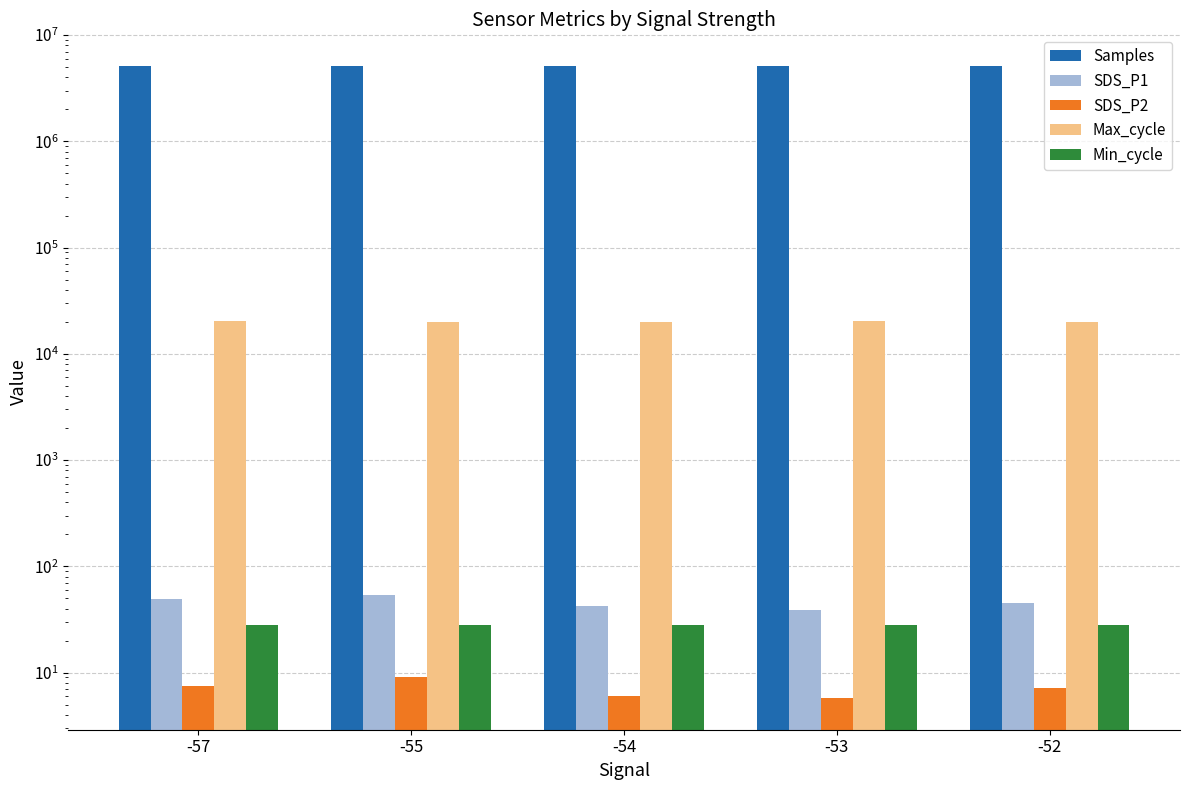

What is the greatest value displayed?

5126982.0